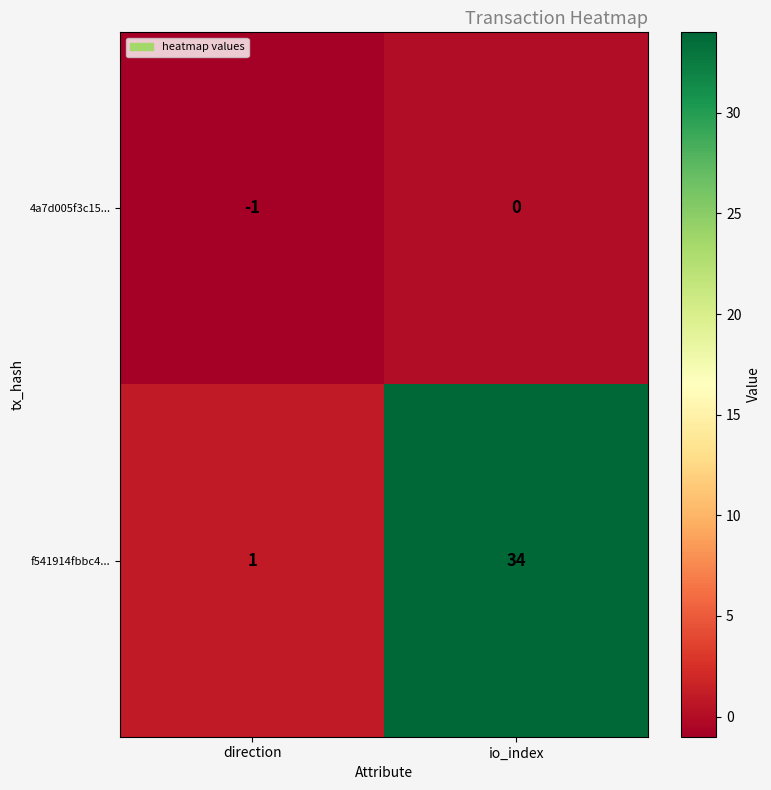

At how many categories does at least one series exceed 14?

1